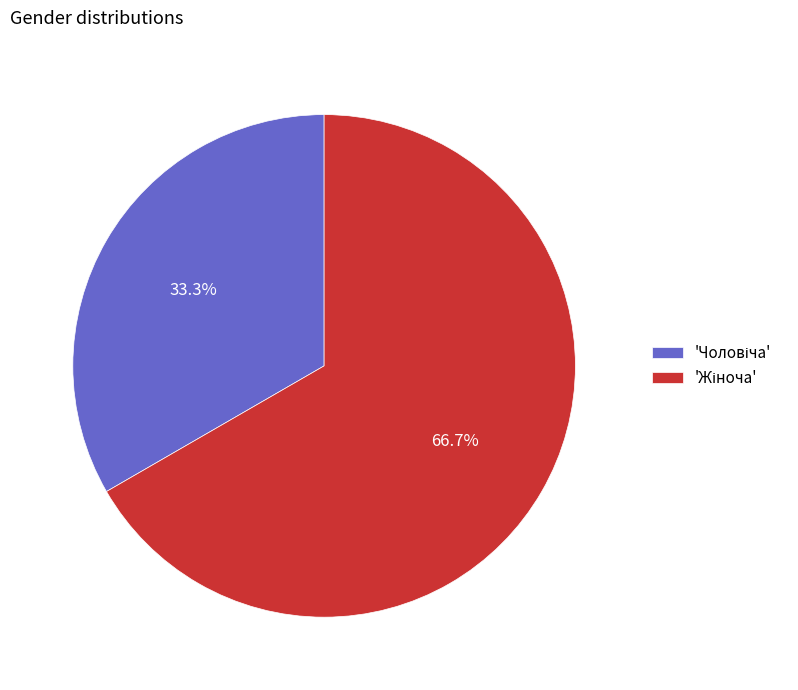

Does any single category account for the majority?

Yes